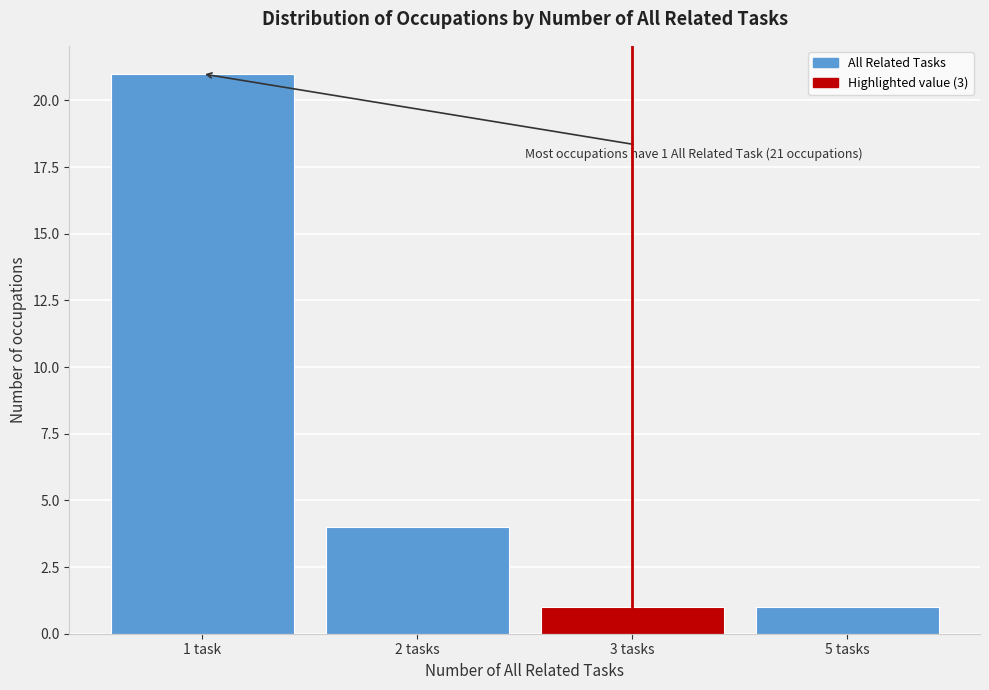

Reading right to left, list all the values displayed in this chart.

1	1	4	21